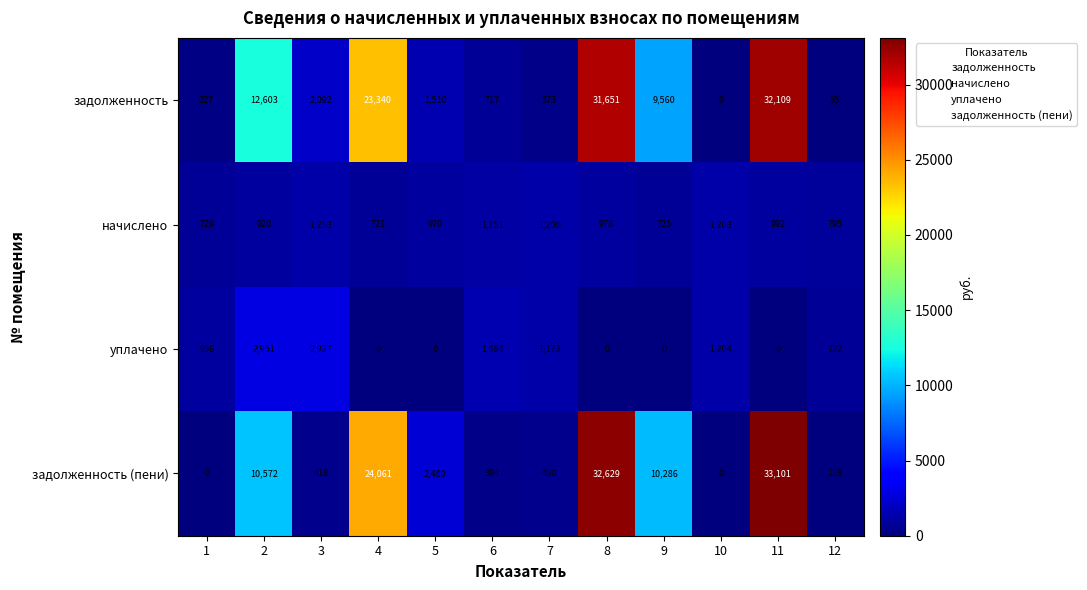

True or false: задолженность (пени) has a value of 0 at 10.

True